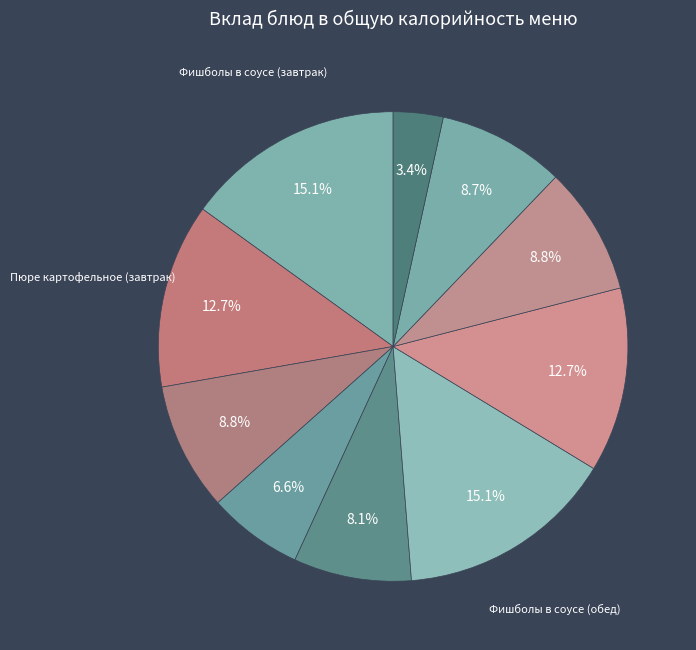

Rank the categories by value from highest to lowest.

Фишболы в соусе (завтрак), Фишболы в соусе (обед), Пюре картофельное (завтрак), Пюре картофельное (обед), Лимонад домашний (завтрак), Лимонад домашний (обед), Хлеб пшеничный (обед), Минестроне, Хлеб пшеничный (завтрак), Хлеб ржаной